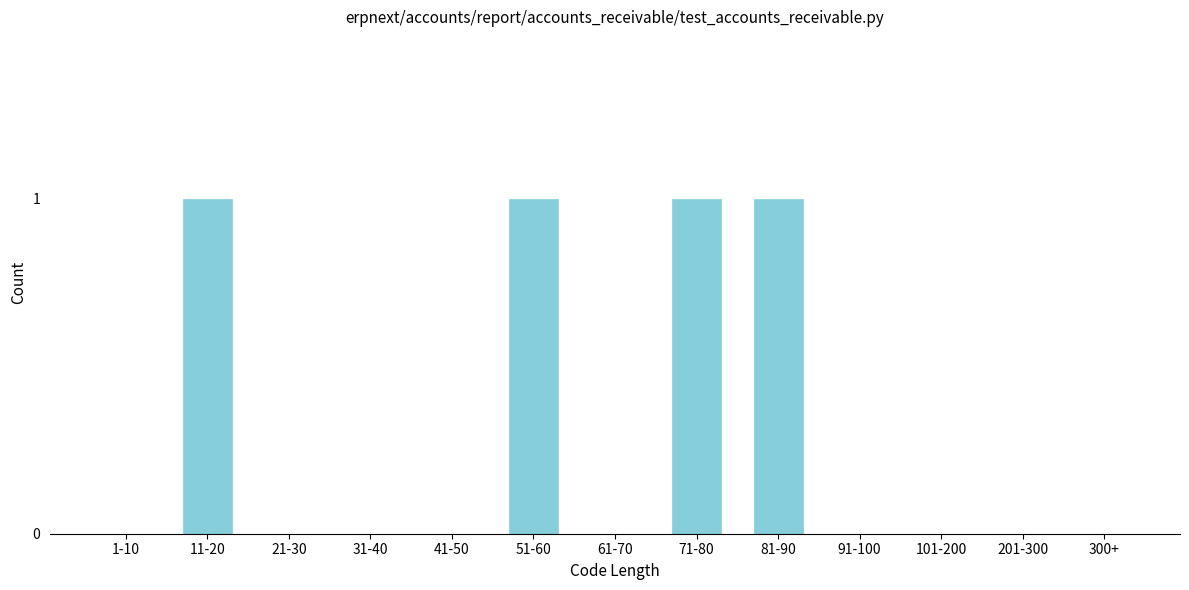

Reading left to right, transcribe all the data shown in this chart.

1-10=0	11-20=1	21-30=0	31-40=0	41-50=0	51-60=1	61-70=0	71-80=1	81-90=1	91-100=0	101-200=0	201-300=0	300+=0